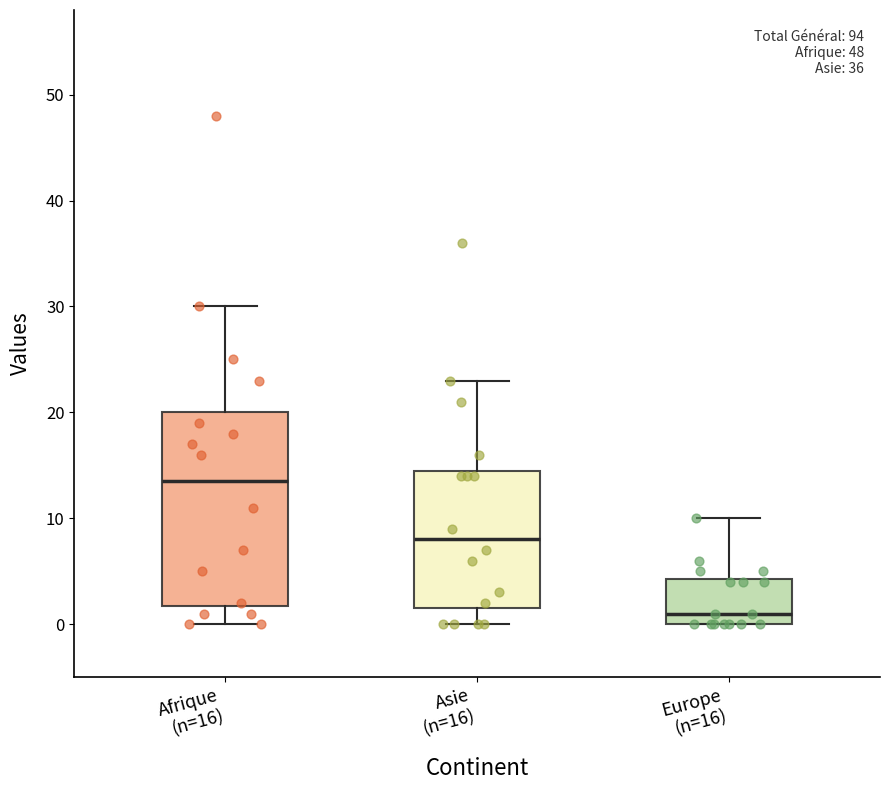

Where is the upper edge of the box for Europe (n=16) on the y-axis? The values are not printed on the chart, so give them approximately, as read against the axis.

4